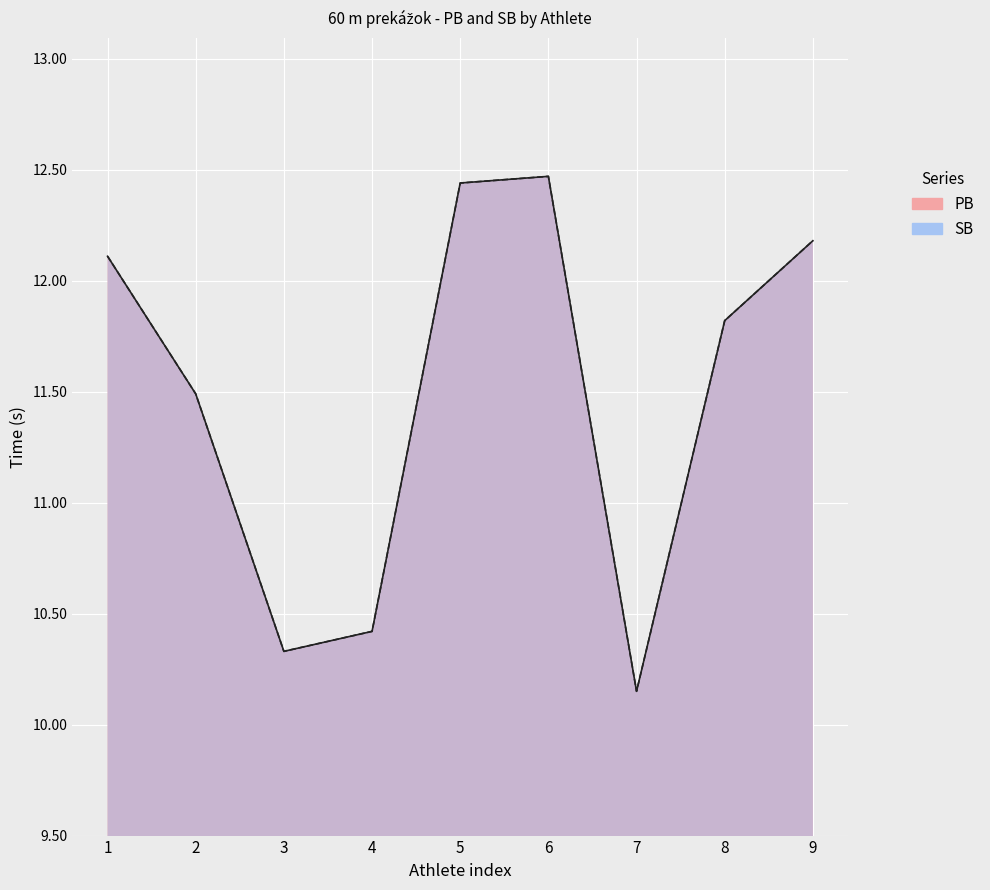

The value of SB at 9 is 21.3. True or false?

False